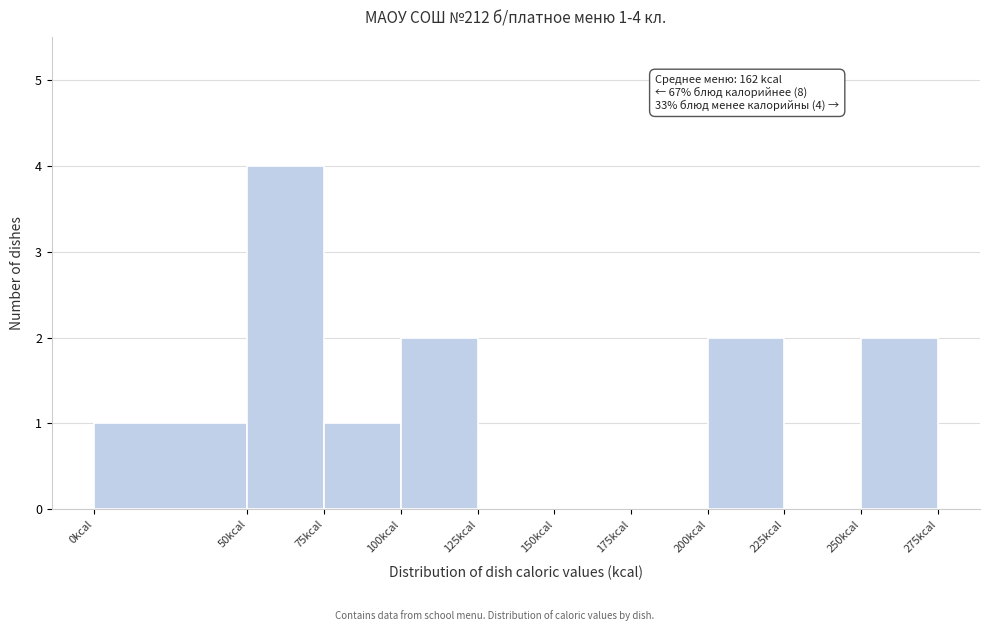

Over which range of the x-axis is the bar tallest?

50 to 75